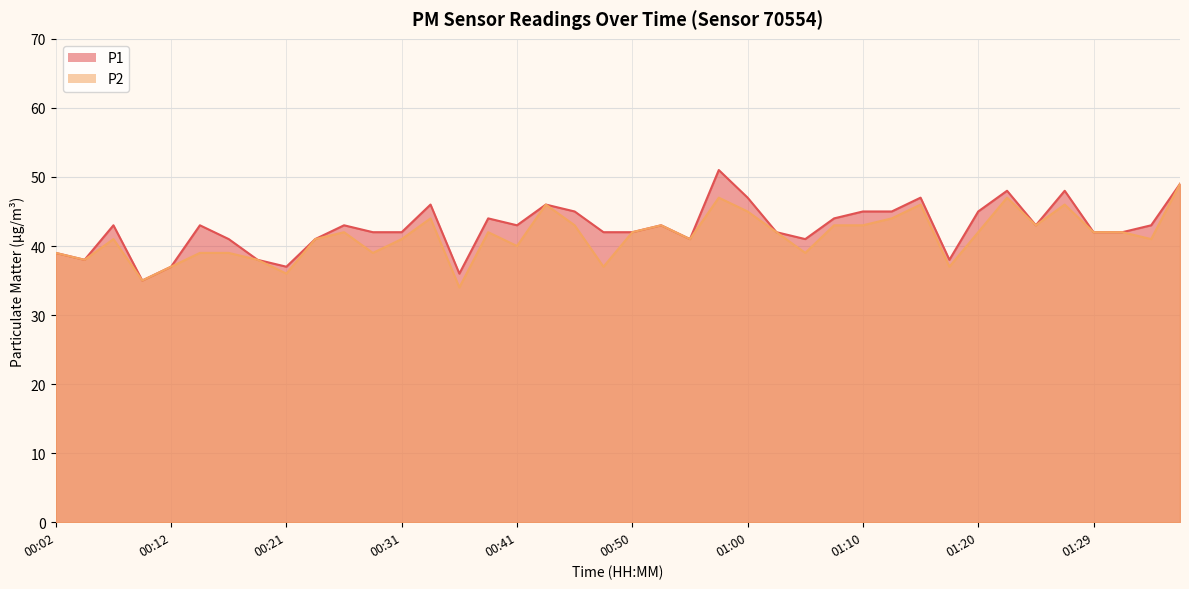

What is the label of the 17th point from the left?

00:41